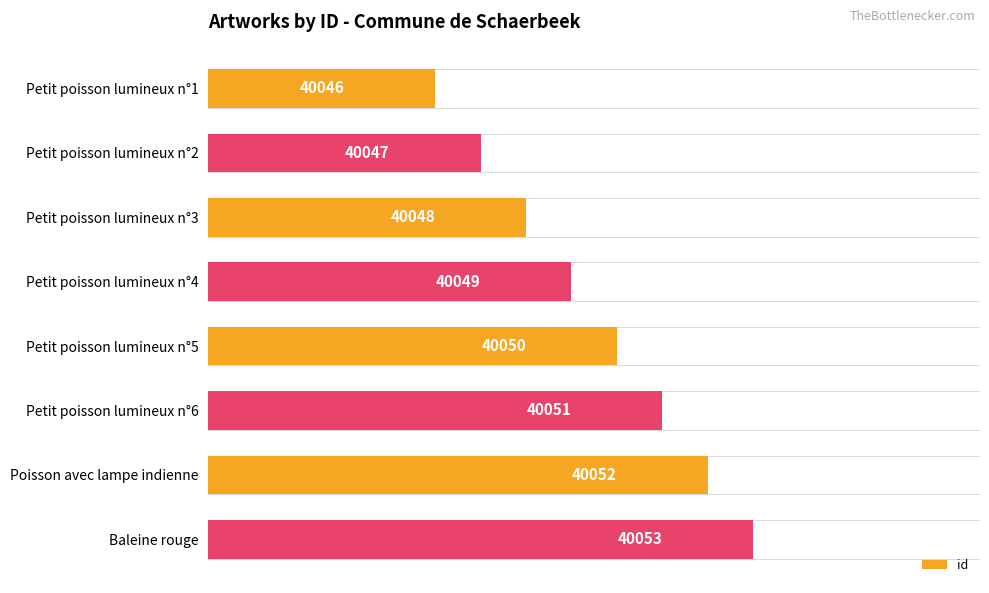

Which category has the highest value across all series?

Baleine rouge